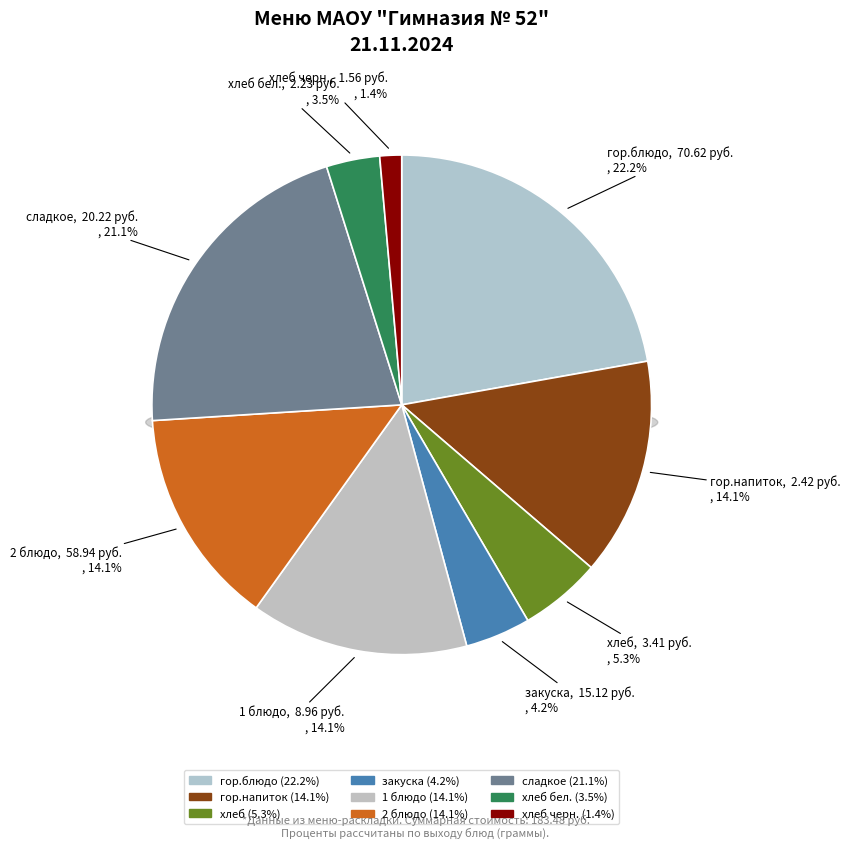

Which category has the smallest portion of the pie?

хлеб черн.